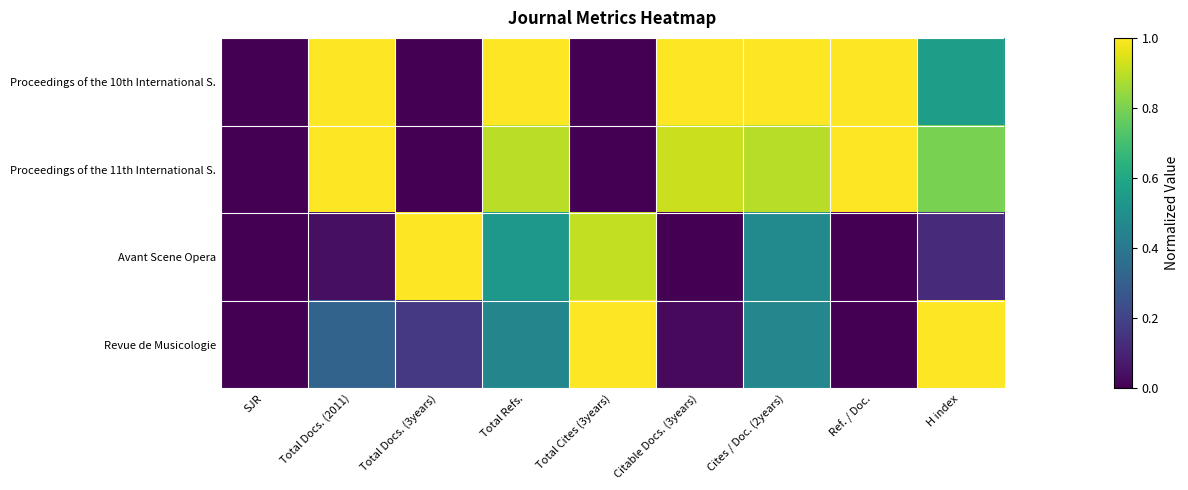

Reading left to right, extract all data points from this chart.

Proceedings of the 10th International S.: SJR=0.0	Total Docs. (2011)=1.0	Total Docs. (3years)=0.0	Total Refs.=1.0	Total Cites (3years)=0.0	Citable Docs. (3years)=1.0	Cites / Doc. (2years)=1.0	Ref. / Doc.=1.0	H index=0.6
Proceedings of the 11th International S.: SJR=0.0	Total Docs. (2011)=1.0	Total Docs. (3years)=0.0	Total Refs.=0.9	Total Cites (3years)=0.0	Citable Docs. (3years)=0.9	Cites / Doc. (2years)=0.9	Ref. / Doc.=1.0	H index=0.8
Avant Scene Opera: SJR=0.0	Total Docs. (2011)=0.0	Total Docs. (3years)=1.0	Total Refs.=0.5	Total Cites (3years)=0.9	Citable Docs. (3years)=0.0	Cites / Doc. (2years)=0.5	Ref. / Doc.=0.0	H index=0.1
Revue de Musicologie: SJR=0.0	Total Docs. (2011)=0.3	Total Docs. (3years)=0.2	Total Refs.=0.5	Total Cites (3years)=1.0	Citable Docs. (3years)=0.0	Cites / Doc. (2years)=0.5	Ref. / Doc.=0.0	H index=1.0